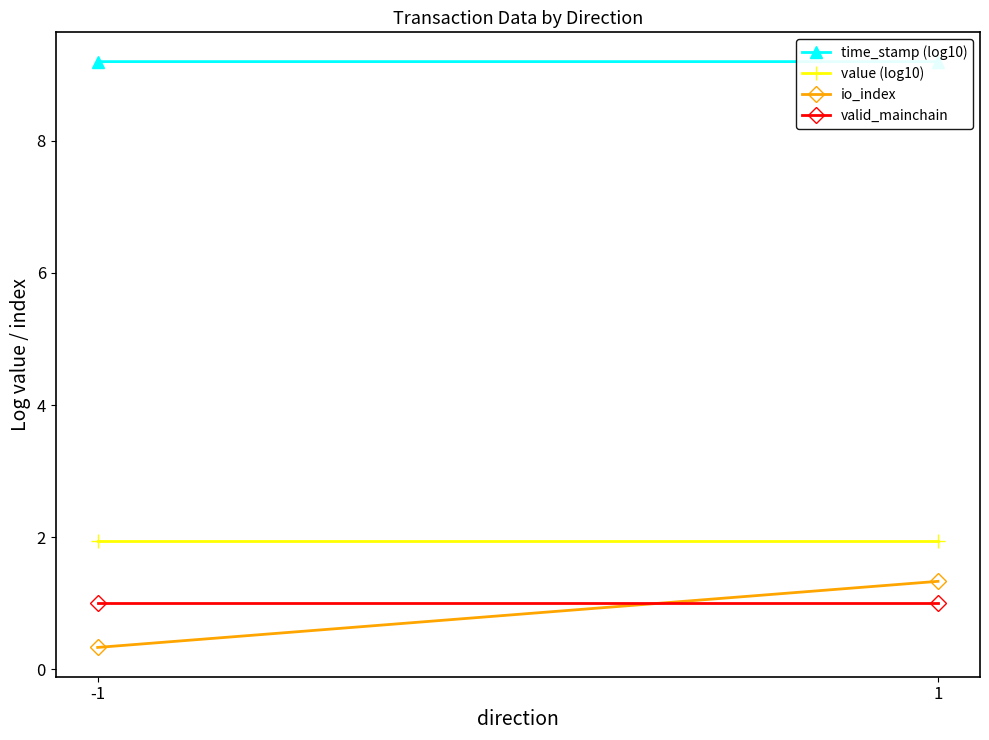

Reading left to right, extract all data points from this chart.

time_stamp (log10): -1=9.2	1=9.2
value (log10): -1=1.9	1=1.9
io_index: -1=0.3	1=1.3
valid_mainchain: -1=1.0	1=1.0